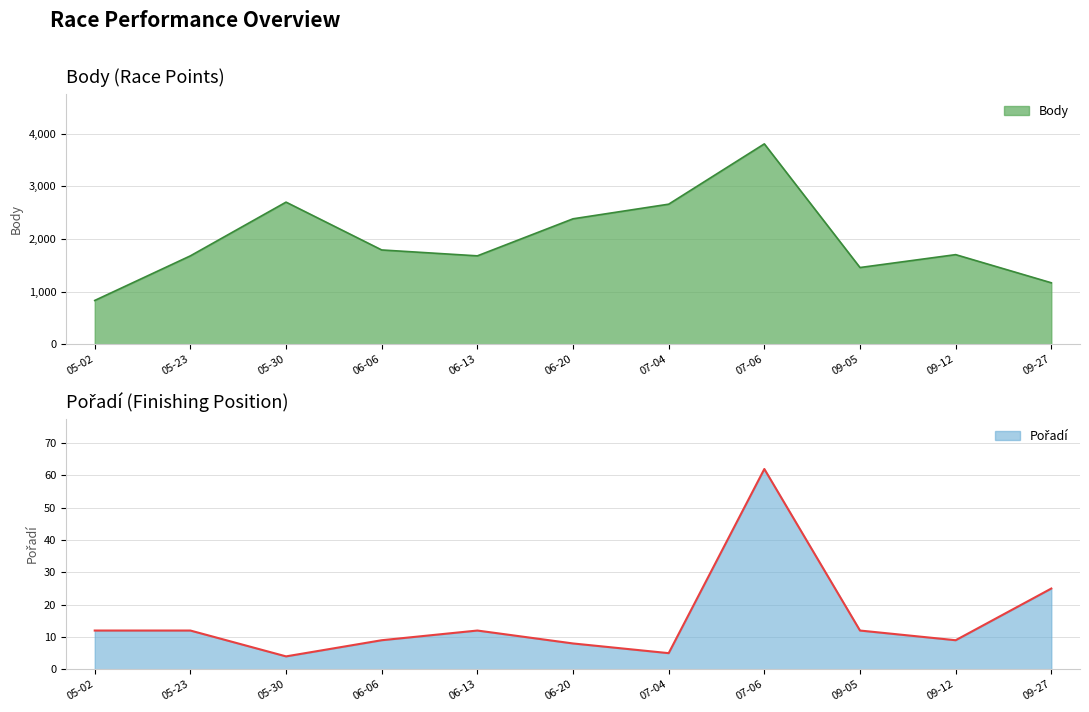

What is the minimum value for Body?

831